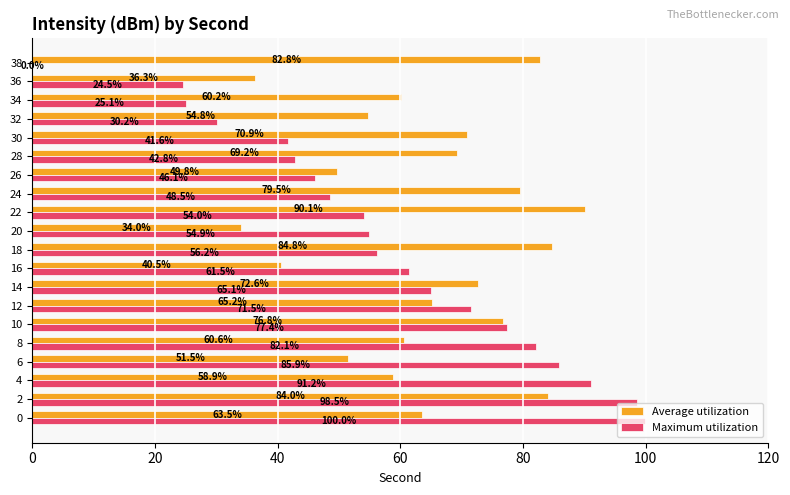

What is the total value across all series at 38?

82.8